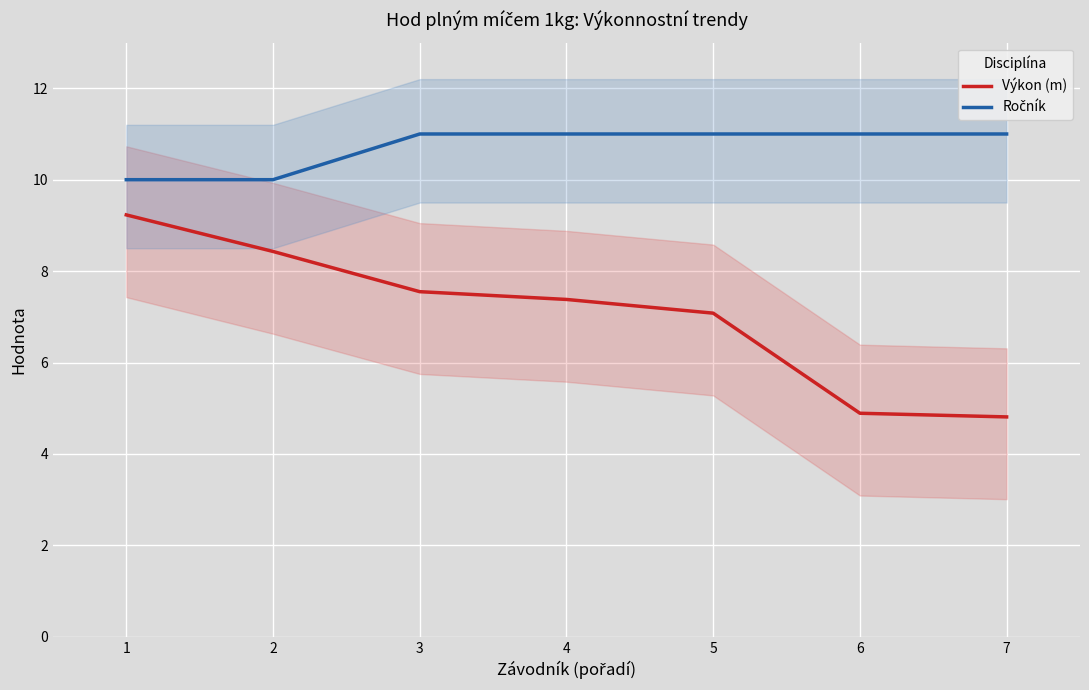

What is the value of the Ročník point at the 2nd from the left?

10.0